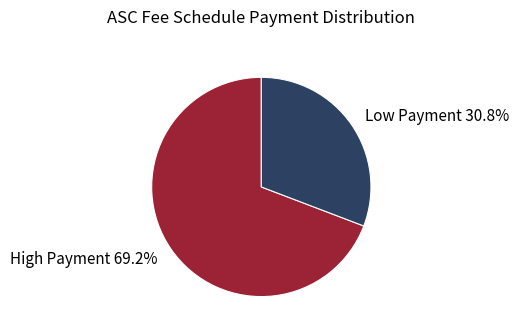

Does Low Payment 30.8% represent more than half of the total?

No